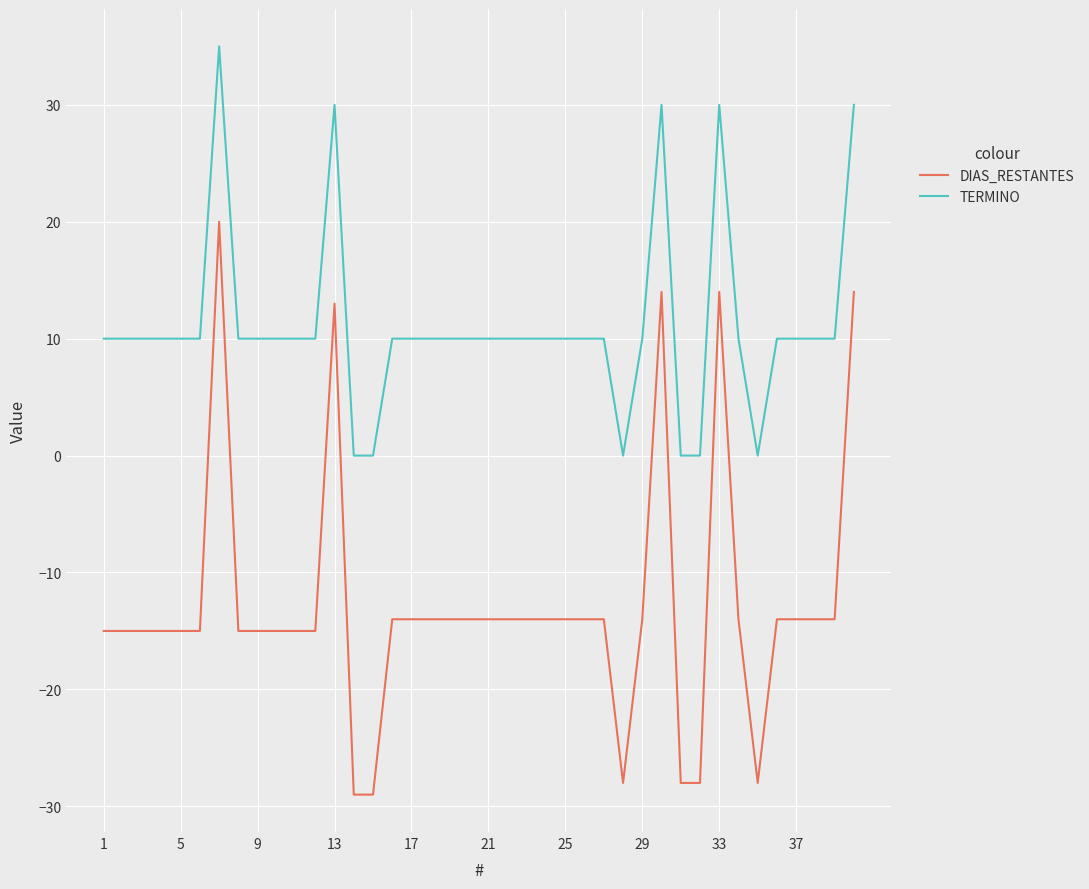

Rank the series by their maximum value, from lowest to highest.

DIAS_RESTANTES, TERMINO